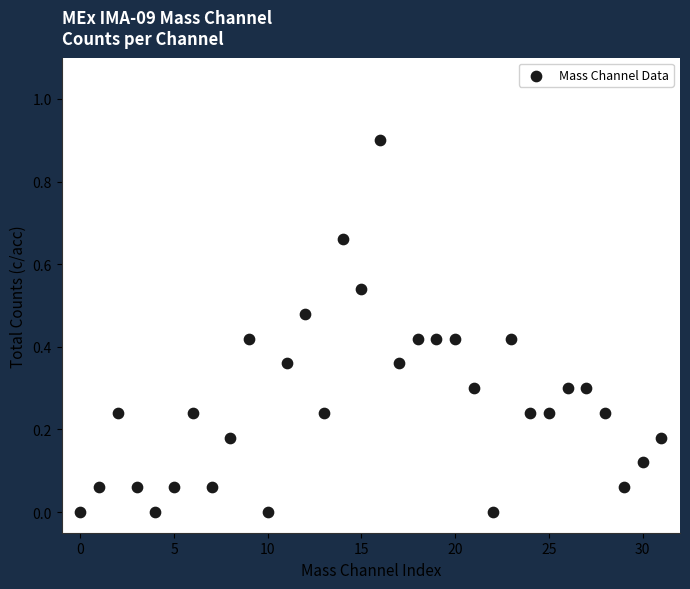

How many data points are displayed?

32